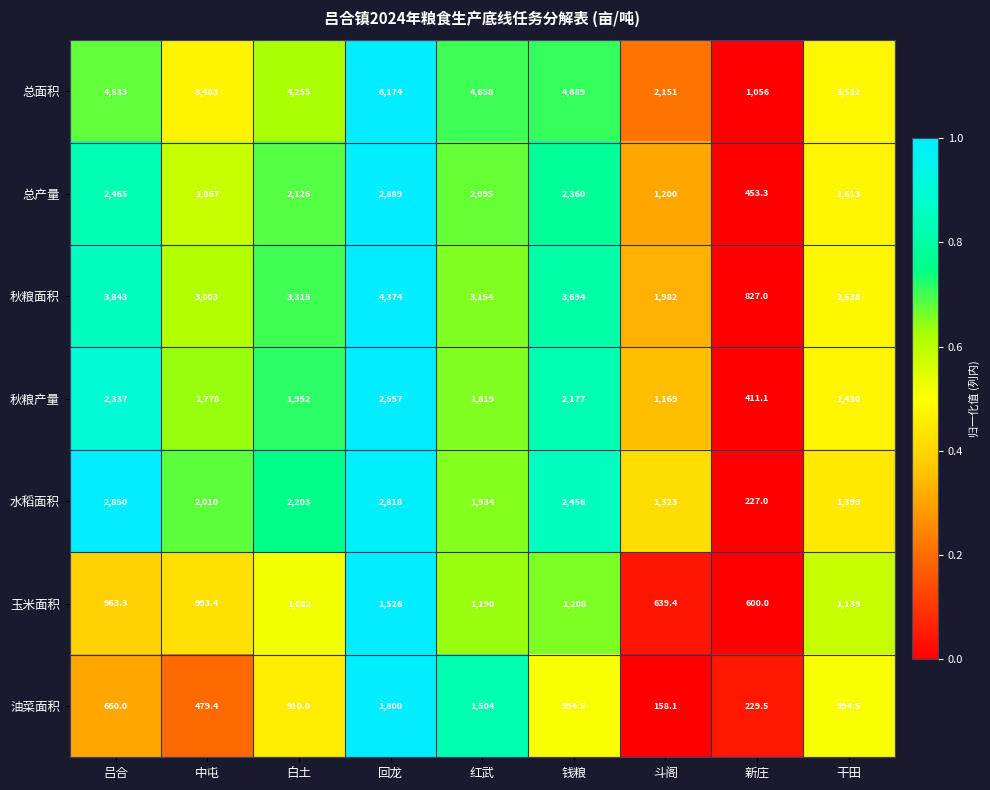

What is the sum of the 总面积 values at 白土 and 回龙?

10429.0